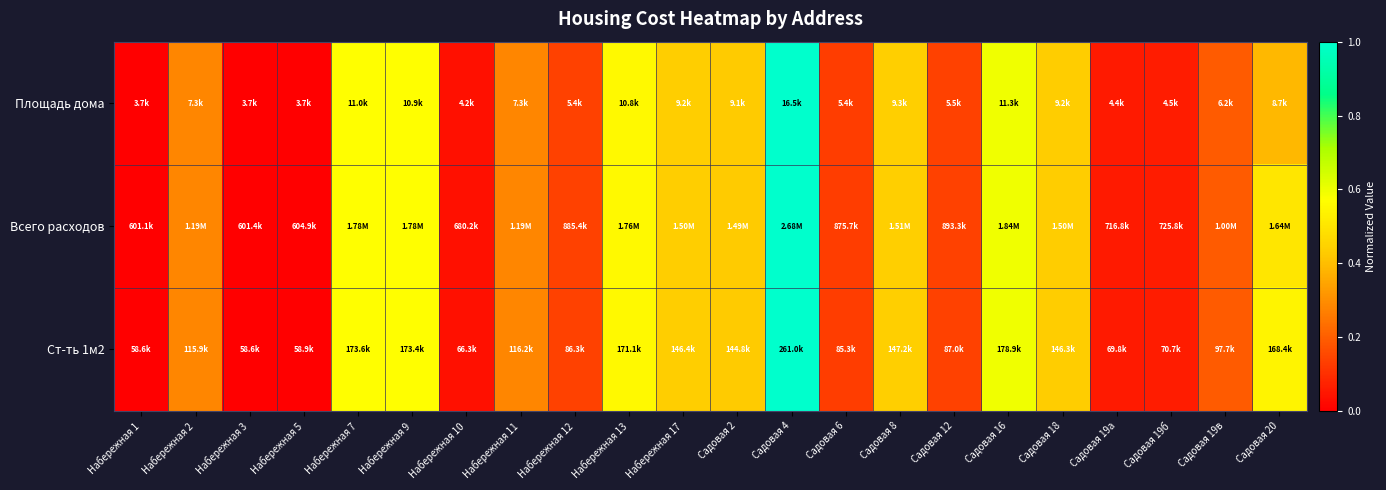

At which category is the sum across all series the highest?

Садовая 4